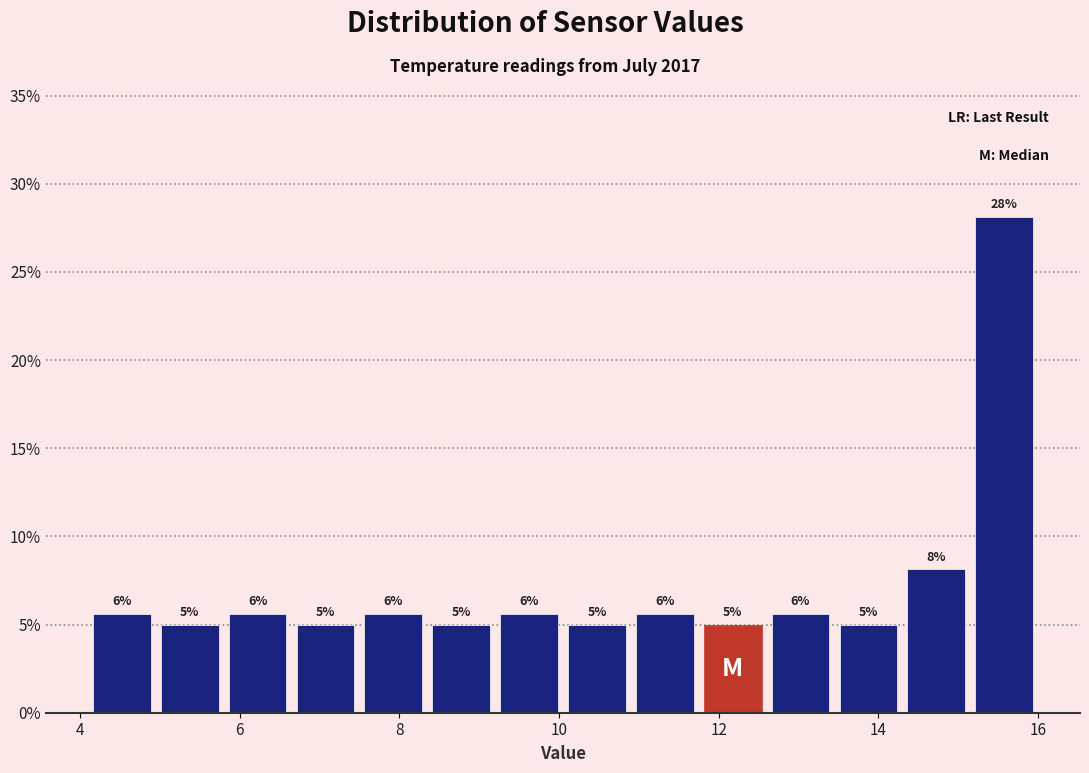

Which range on the x-axis has the tallest bar?

15.15 to 16.00